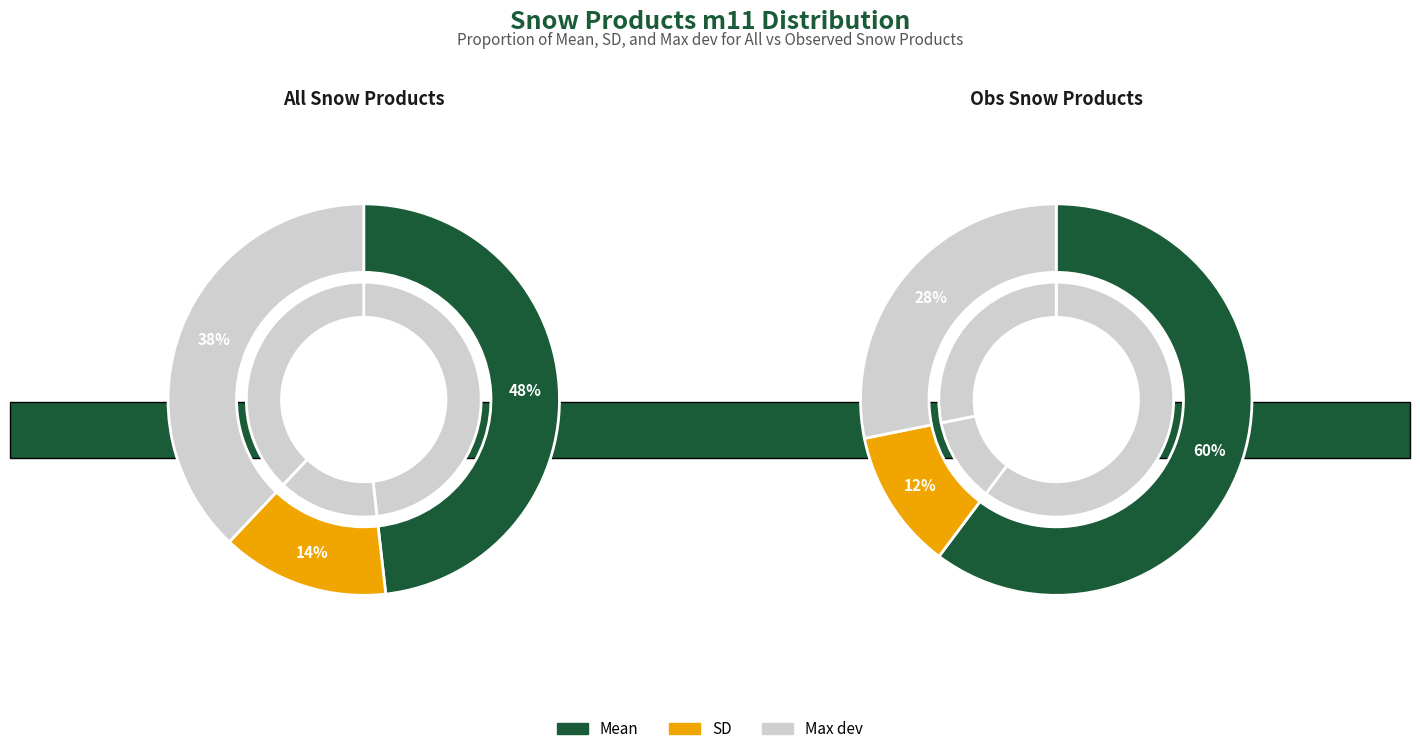

Count the number of slices in the pie.

3